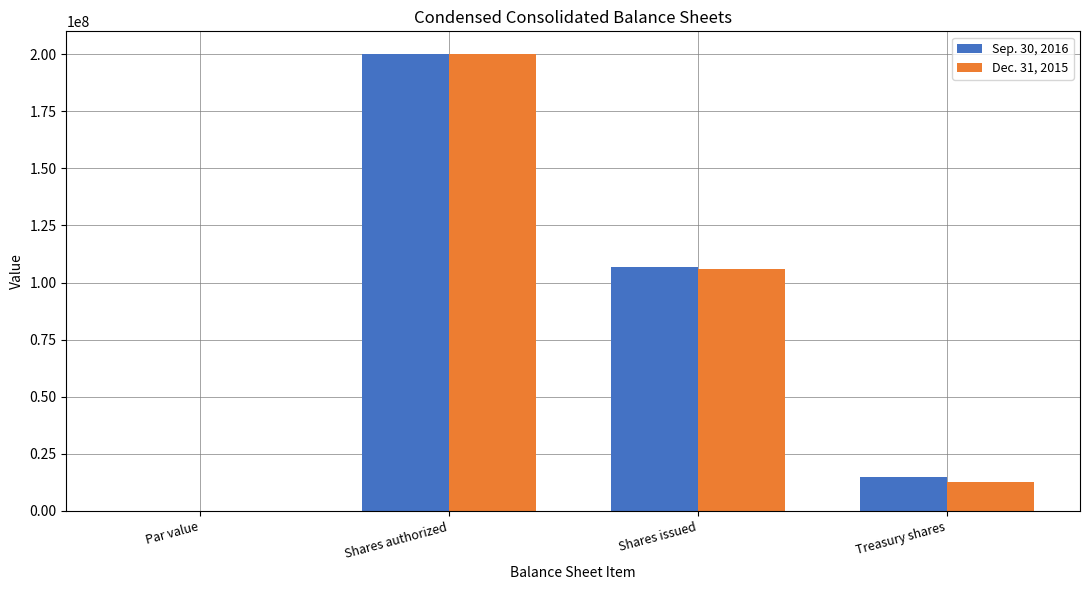

At which label does Dec. 31, 2015 first exceed 106000000?

Shares authorized